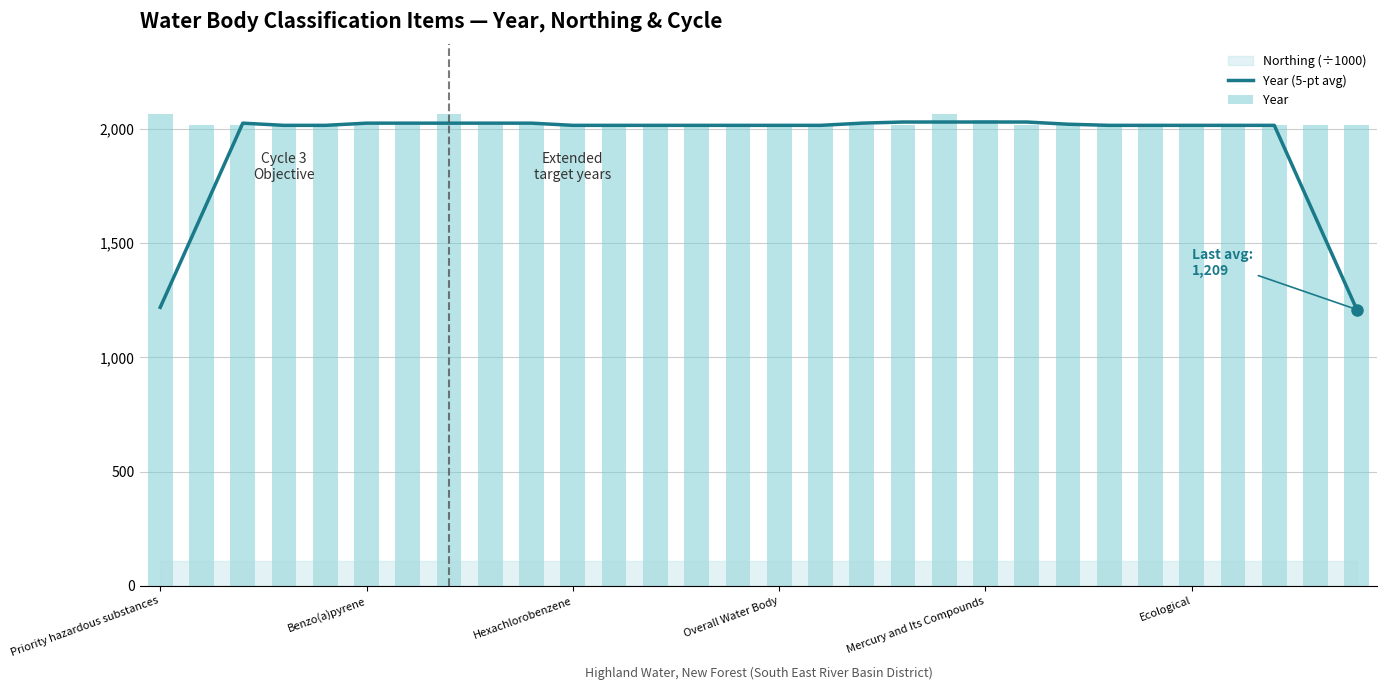

What is the lowest value of the Year (5-pt avg) series?

1209.0